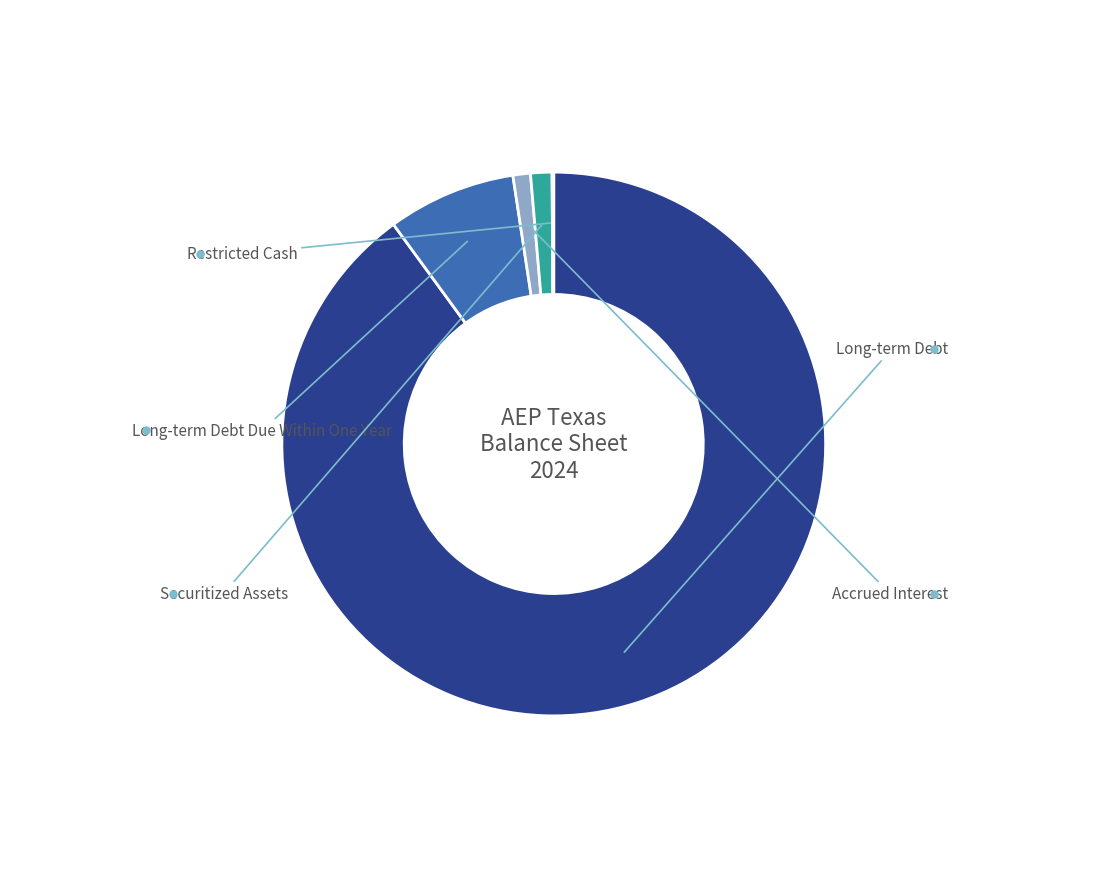

How many segments does this pie chart have?

5